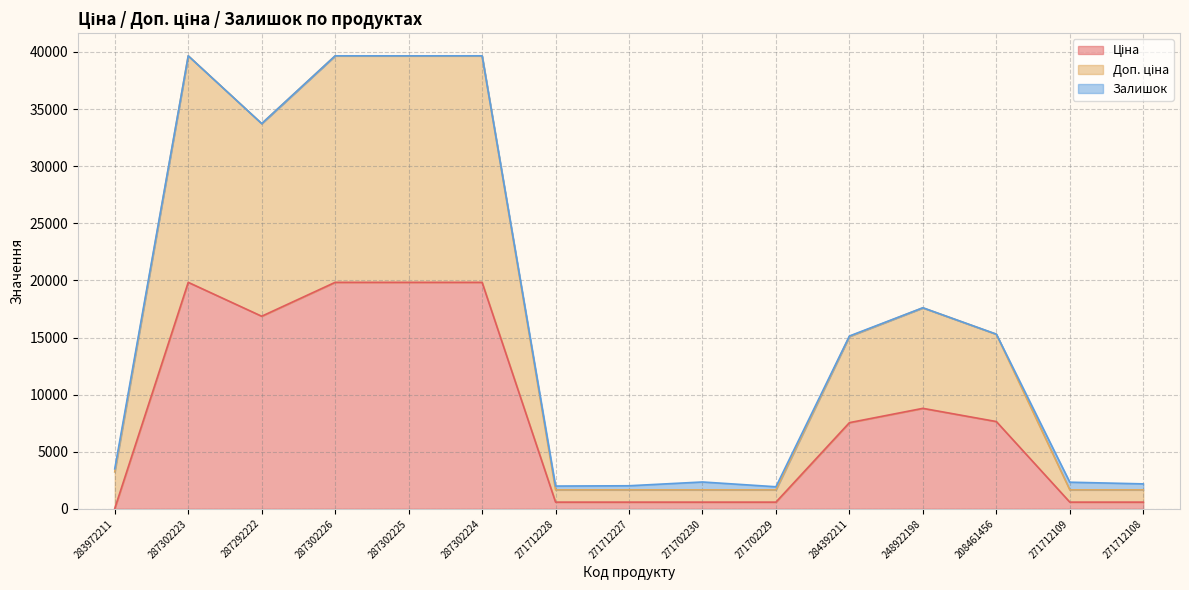

At which label does Доп. ціна first exceed 15091?

287302223